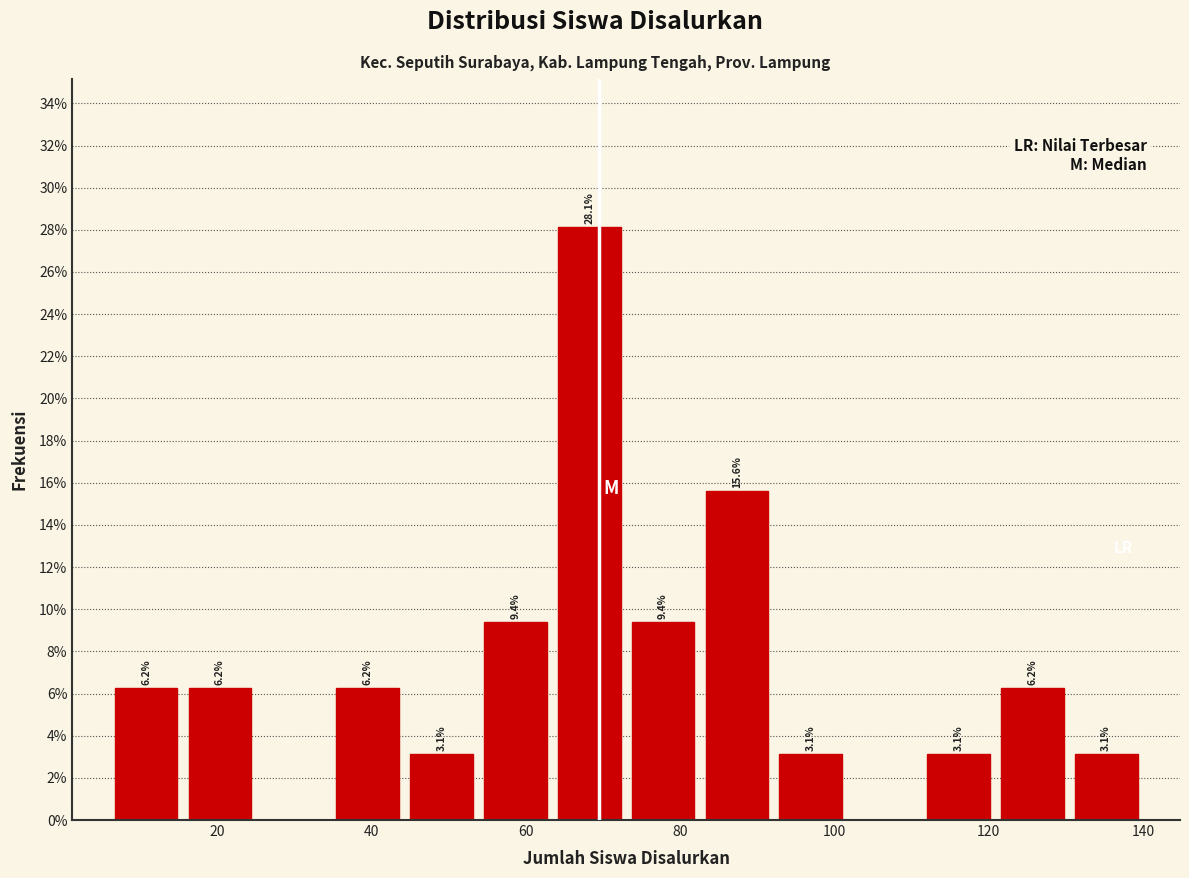

Which range on the x-axis has the tallest bar?

64 to 74